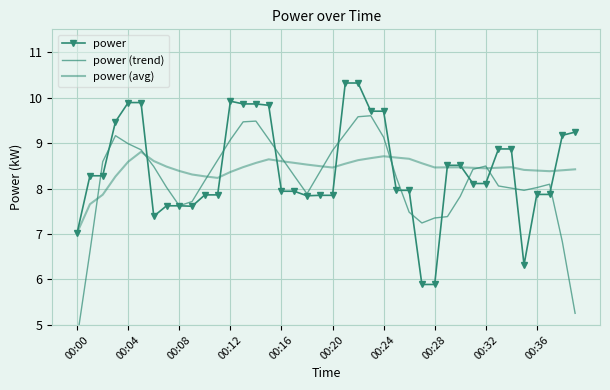

What is the maximum value for power?

10.3